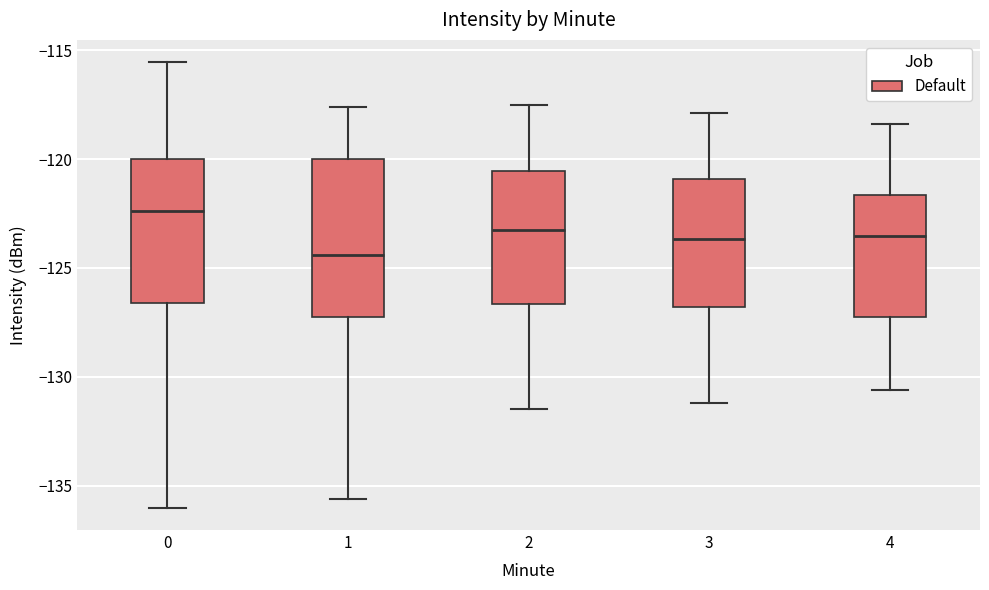

Where does the lower whisker of the box at x = 3 end on the y-axis? The values are not printed on the chart, so give them approximately, as read against the axis.

-131.0